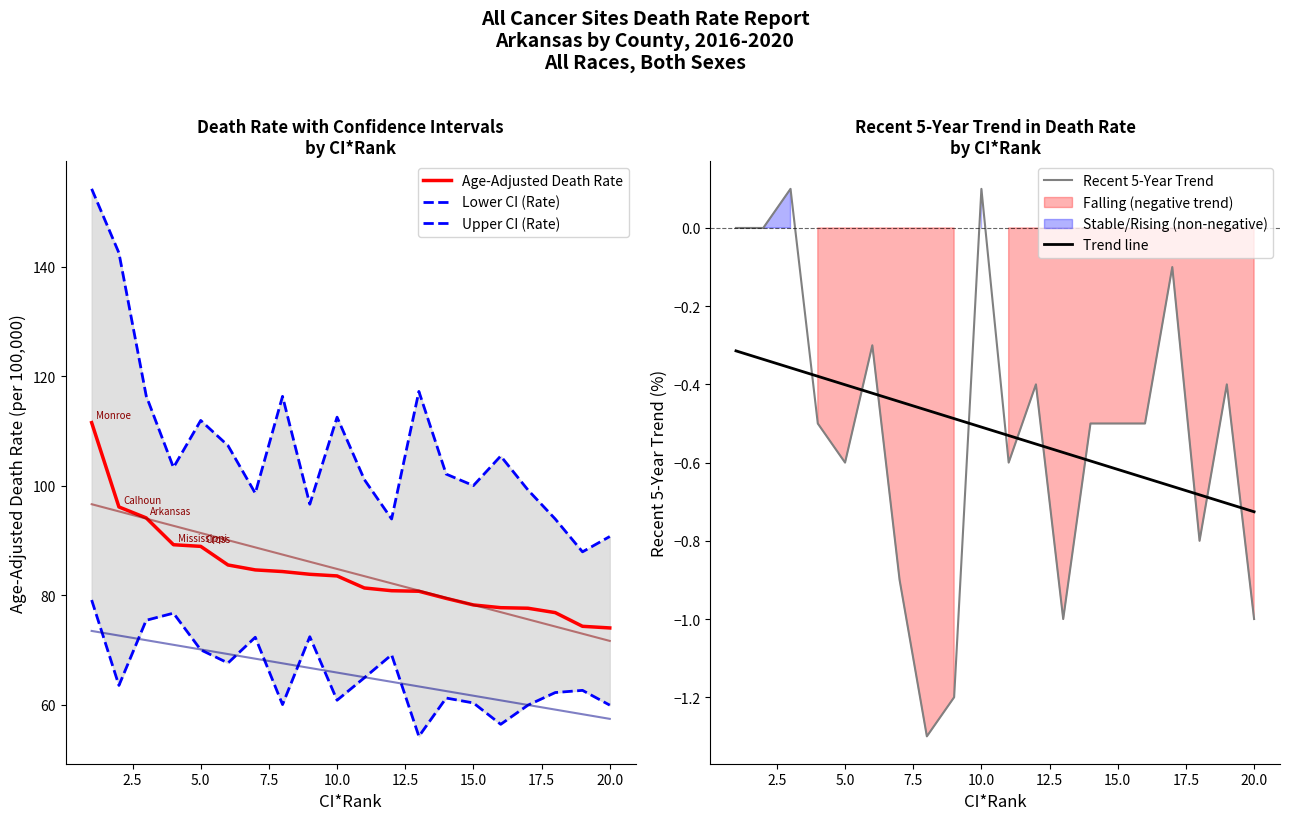

Which series ends up on top after the final intersection of Recent 5-Year Trend and Trend line?

Trend line